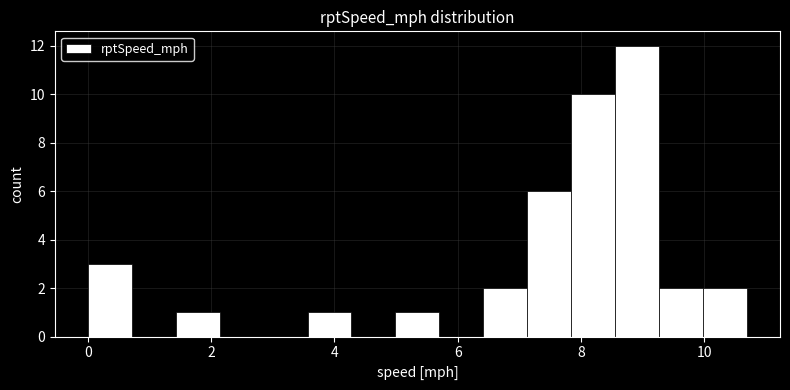

Around what value on the x-axis is the tallest bar? Give the approximate position of its centre, as read against the axis.

9.0